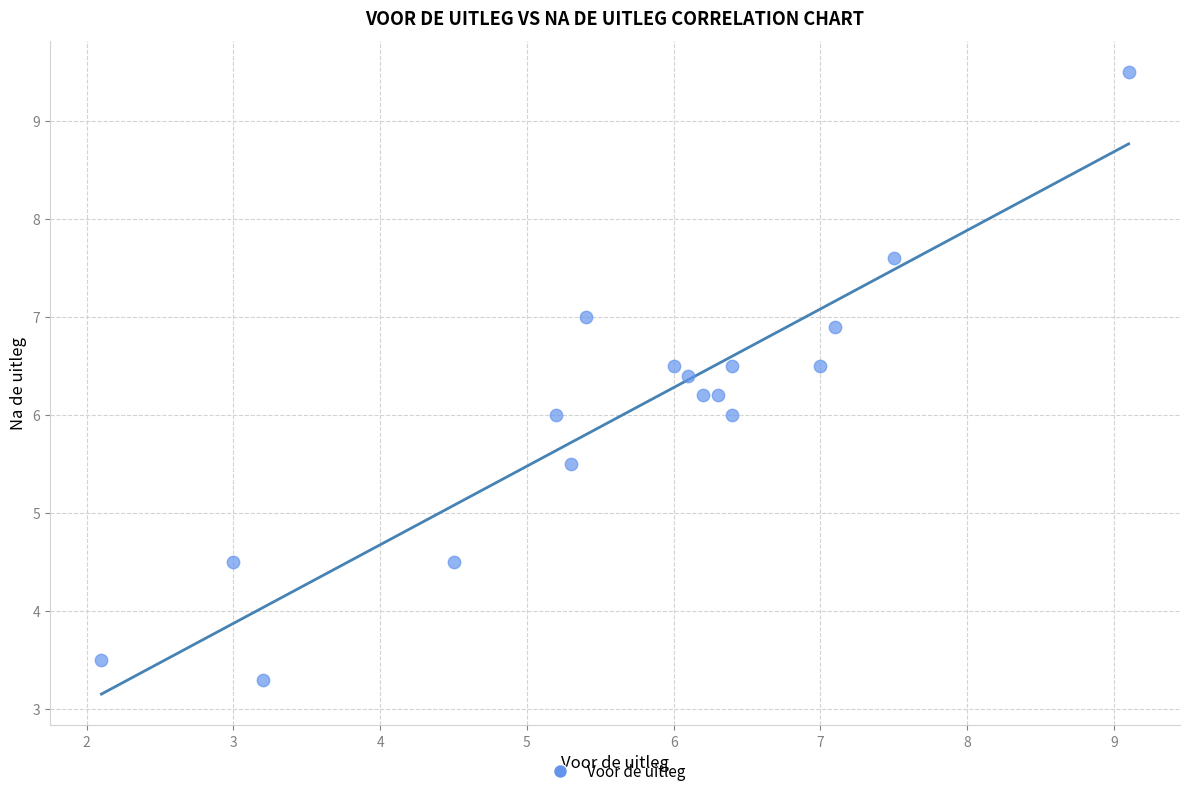

What is the range of X values (max minus min)?

7.0